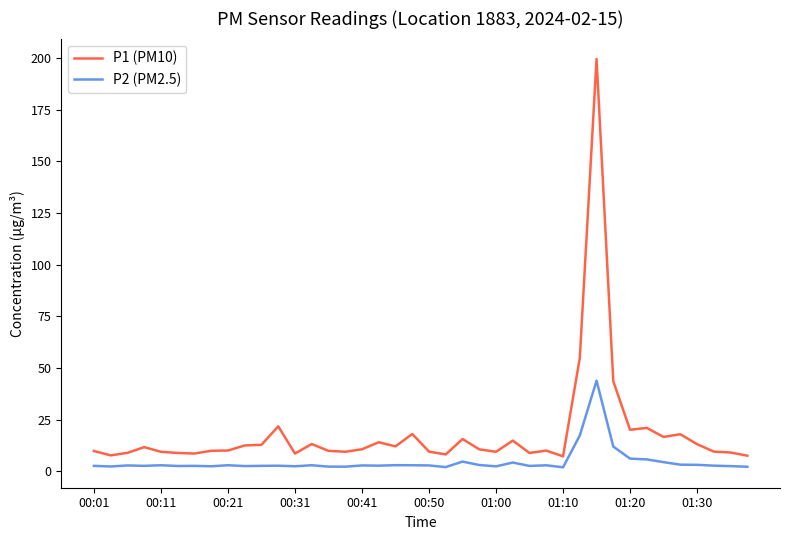

At how many categories does at least one series exceed 196?

1